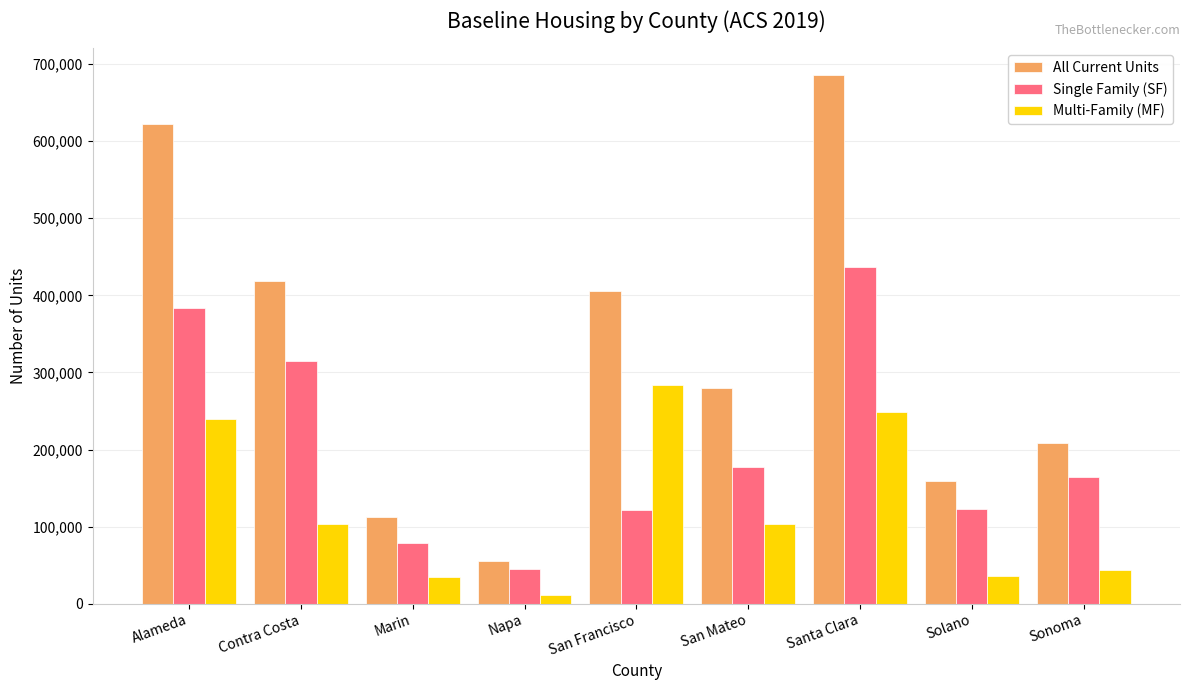

How many groups of bars are there?

9